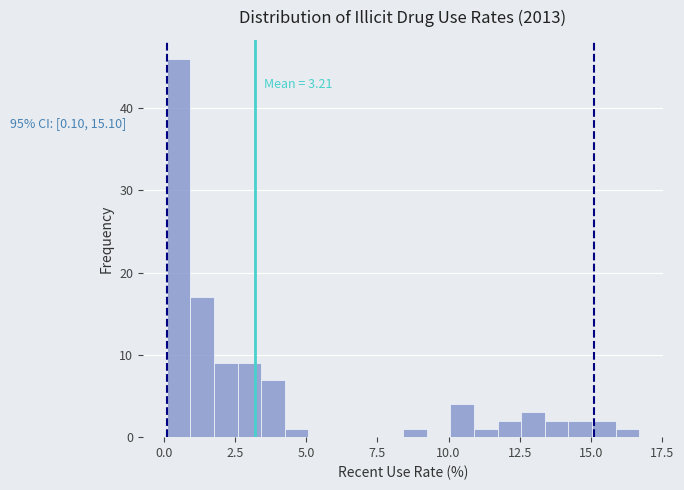

Read against the x-axis, roughly where is the centre of the tallest bar?

0.5